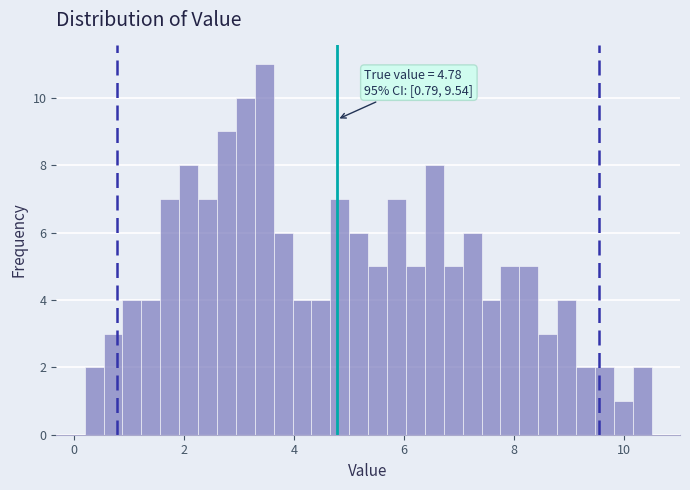

Read against the x-axis, roughly where is the centre of the tallest bar?

3.4